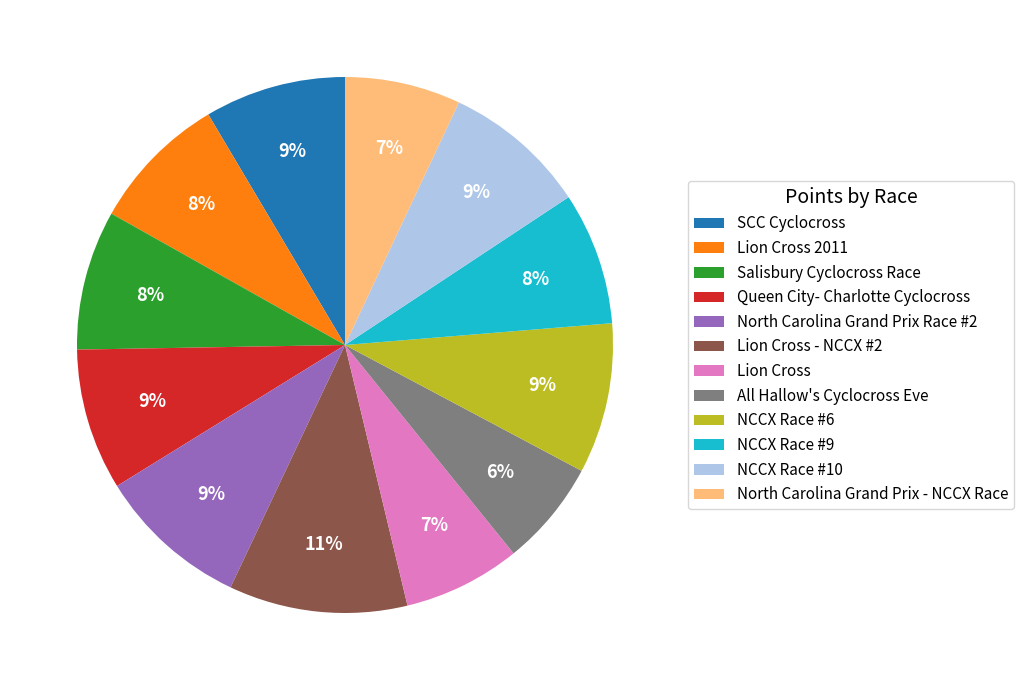

Do SCC Cyclocross and Lion Cross - NCCX #2 together represent more than half of the pie?

No